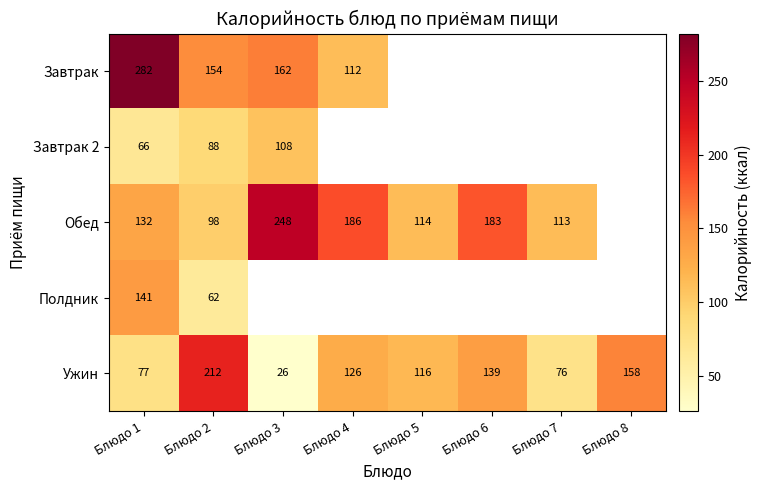

Rank the categories by Ужин value from lowest to highest.

Блюдо 3, Блюдо 7, Блюдо 1, Блюдо 5, Блюдо 4, Блюдо 6, Блюдо 8, Блюдо 2